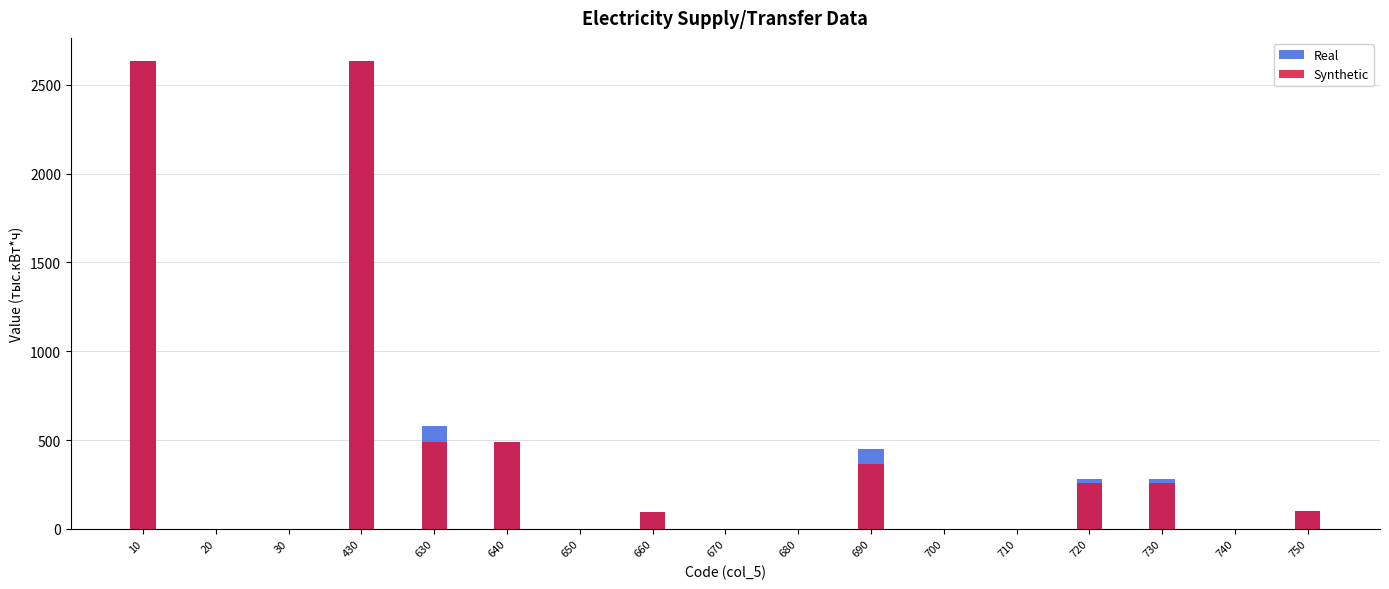

How many bars are there in total?

34